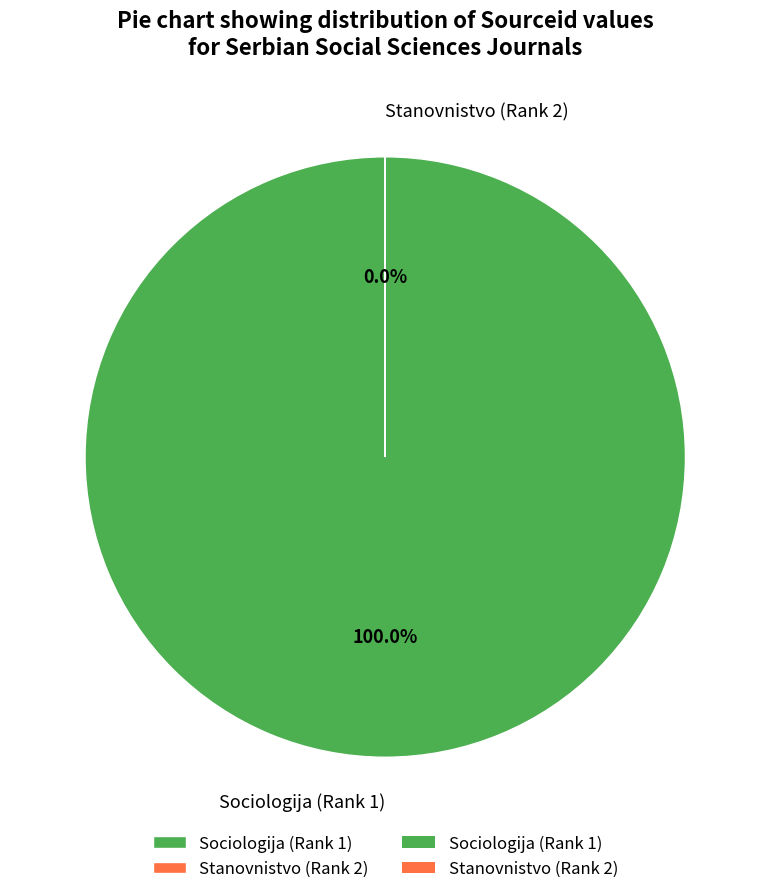

How many segments does this pie chart have?

2